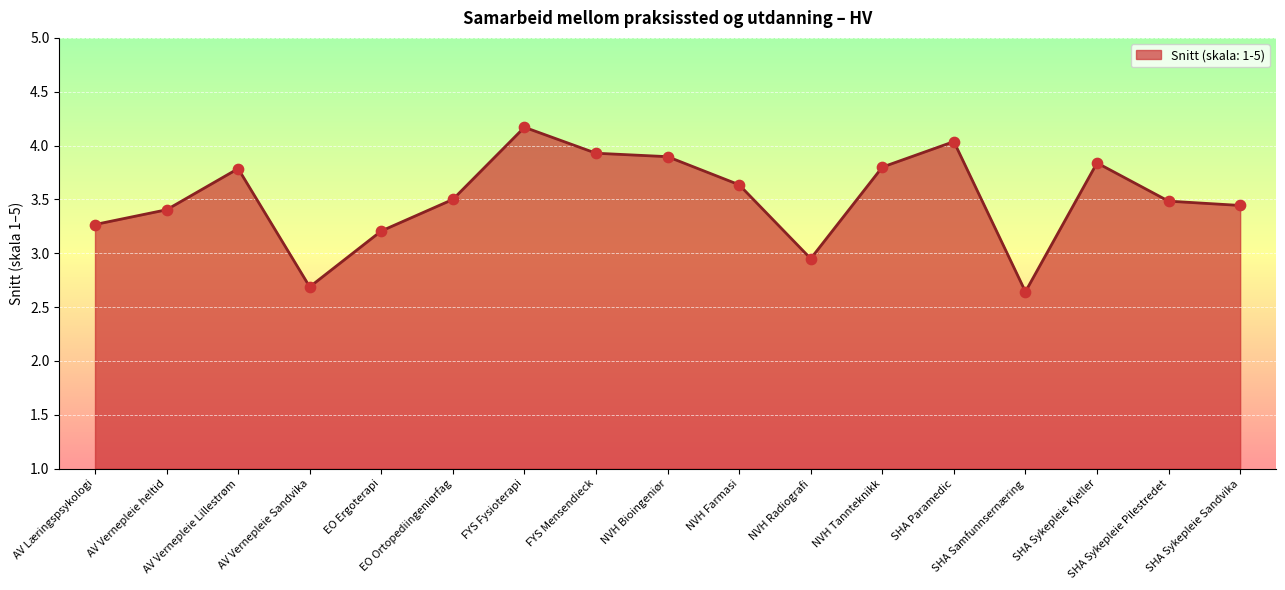

Which has a higher value, NVH Tannteknikk or SHA Sykepleie Sandvika?

NVH Tannteknikk